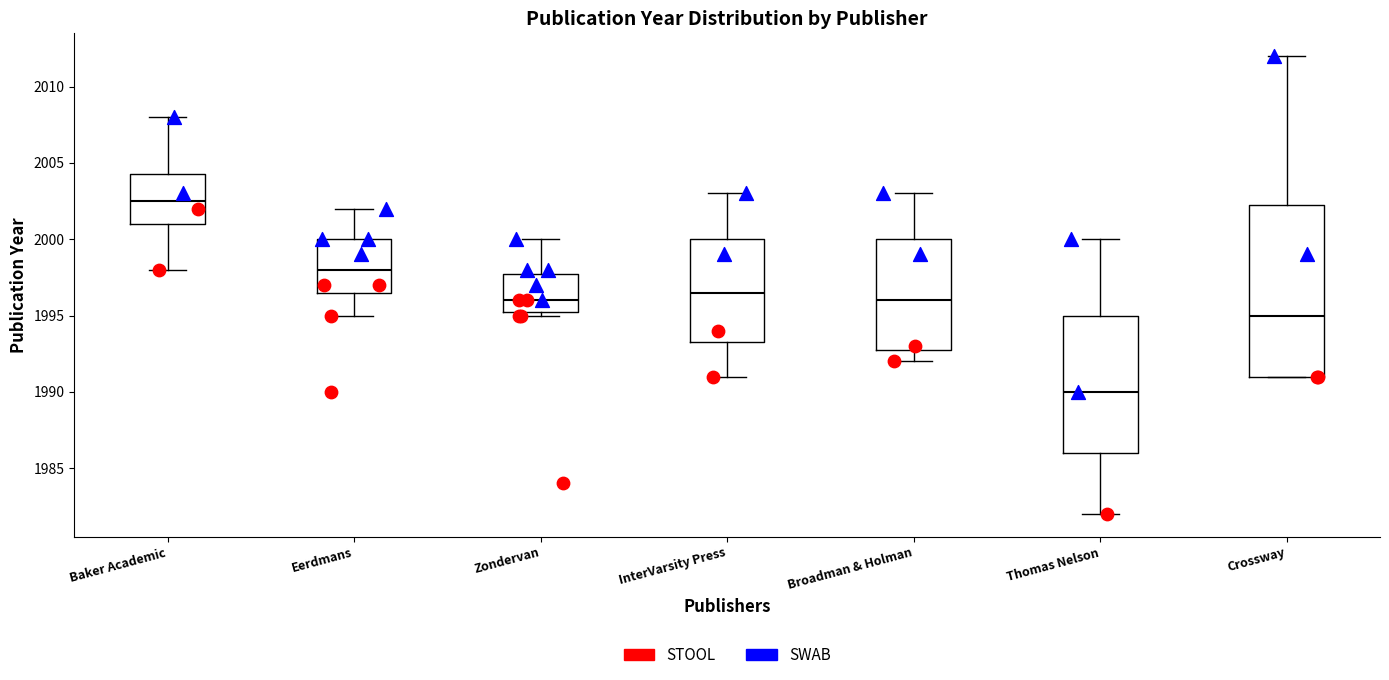

Which box is the tallest, from its lower edge to its upper edge?

Crossway